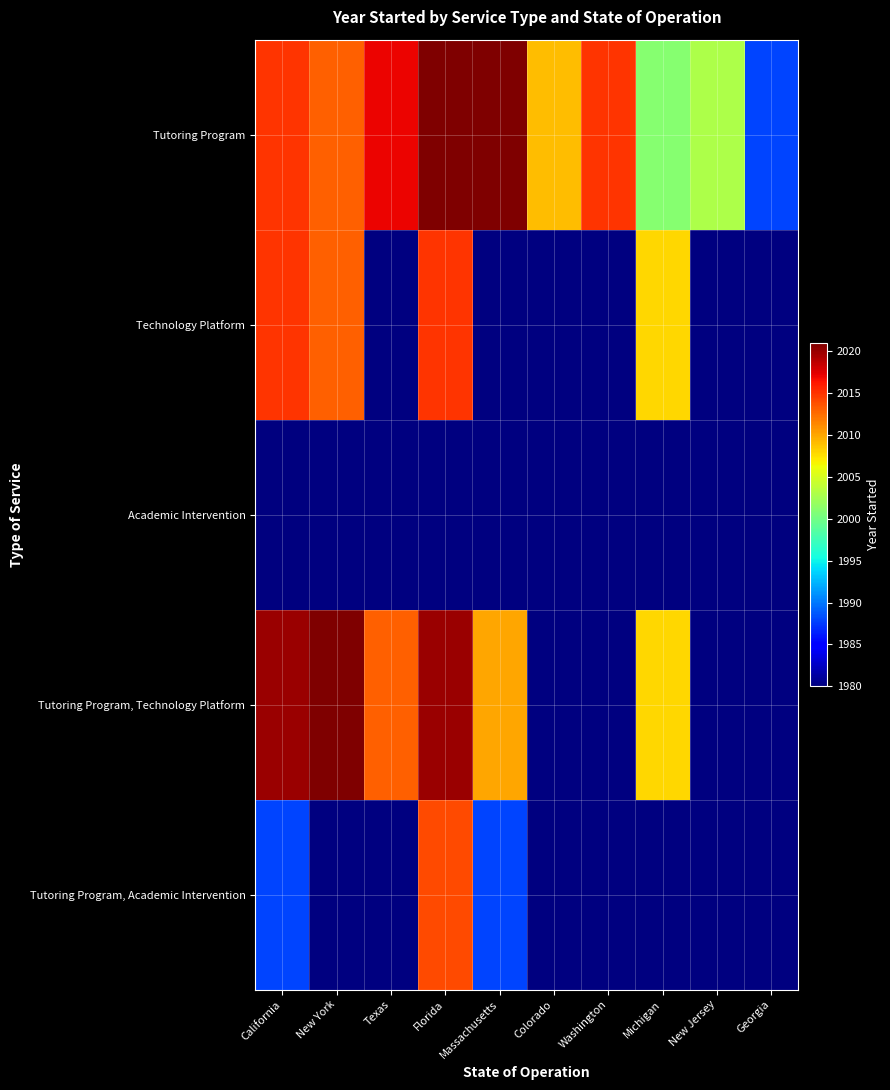

Where is Tutoring Program nearest to the value 2004?

New Jersey